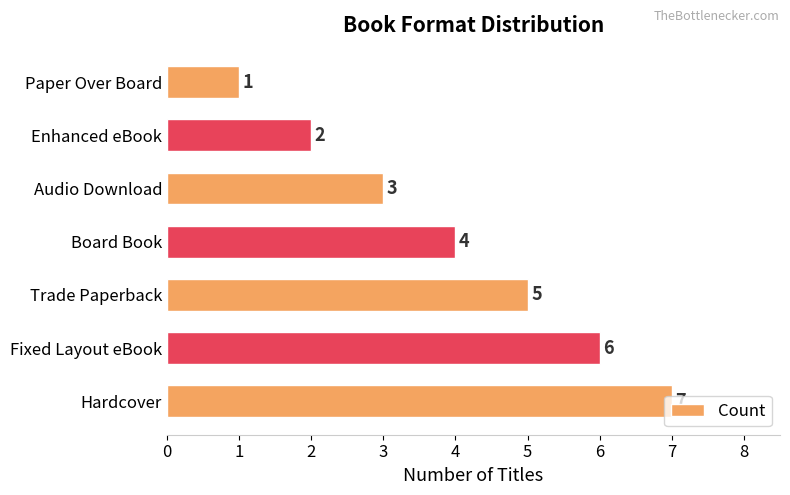

What is the ratio of the value at Hardcover to the value at Paper Over Board?

7.0